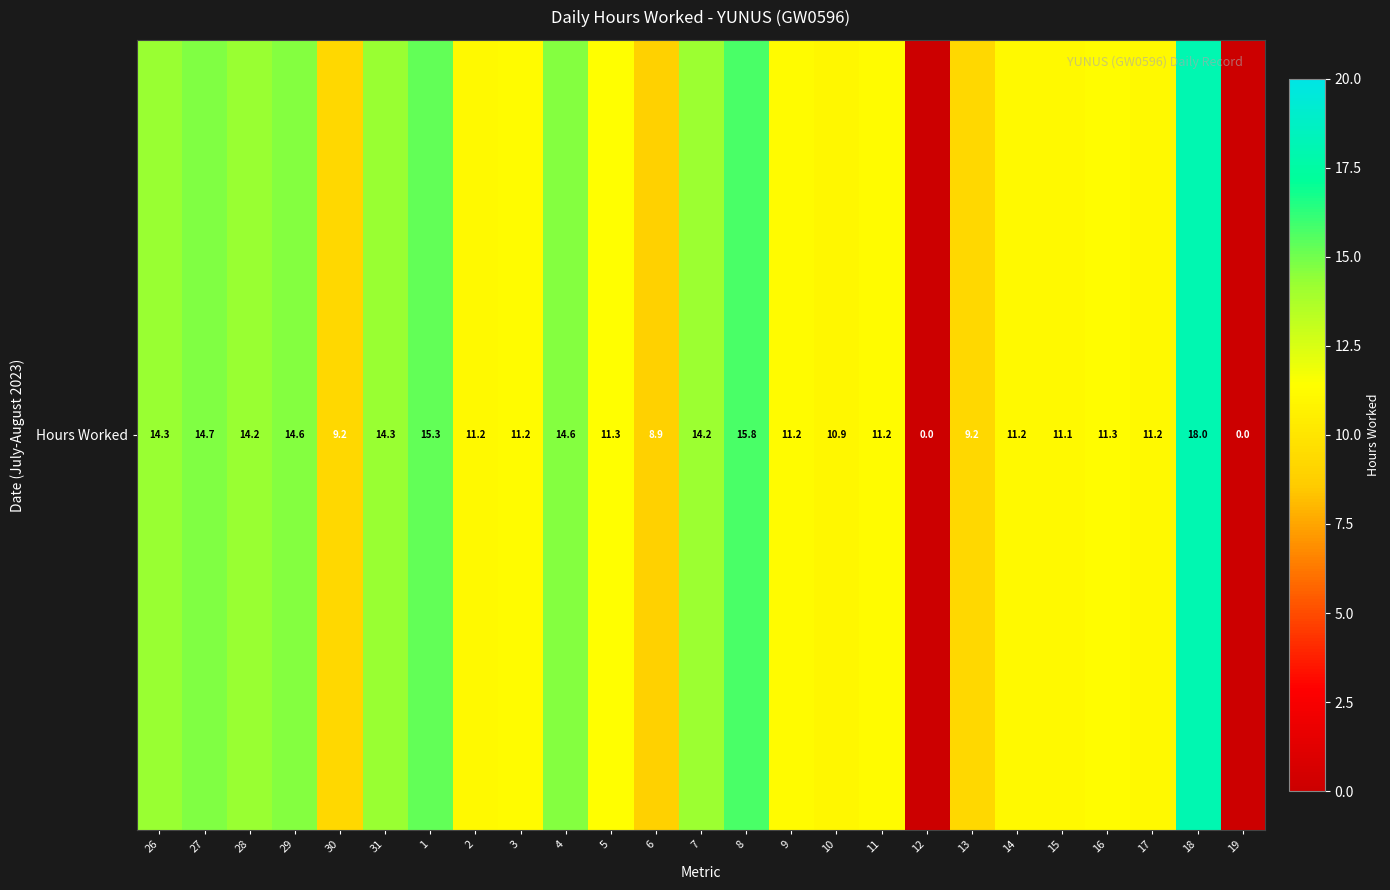

Count the number of categories in the chart.

25